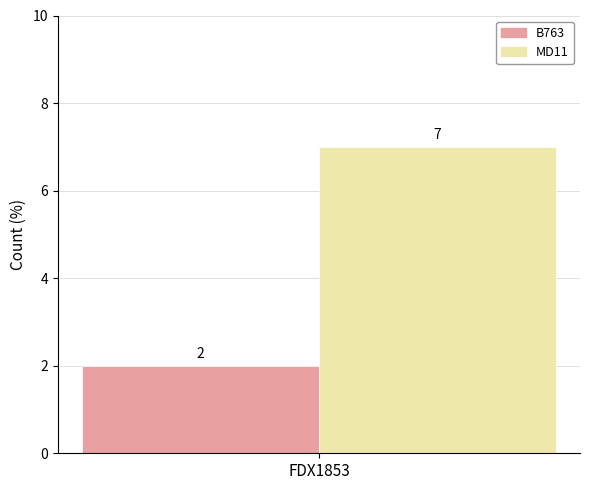

Read the MD11 value at FDX1853.

7